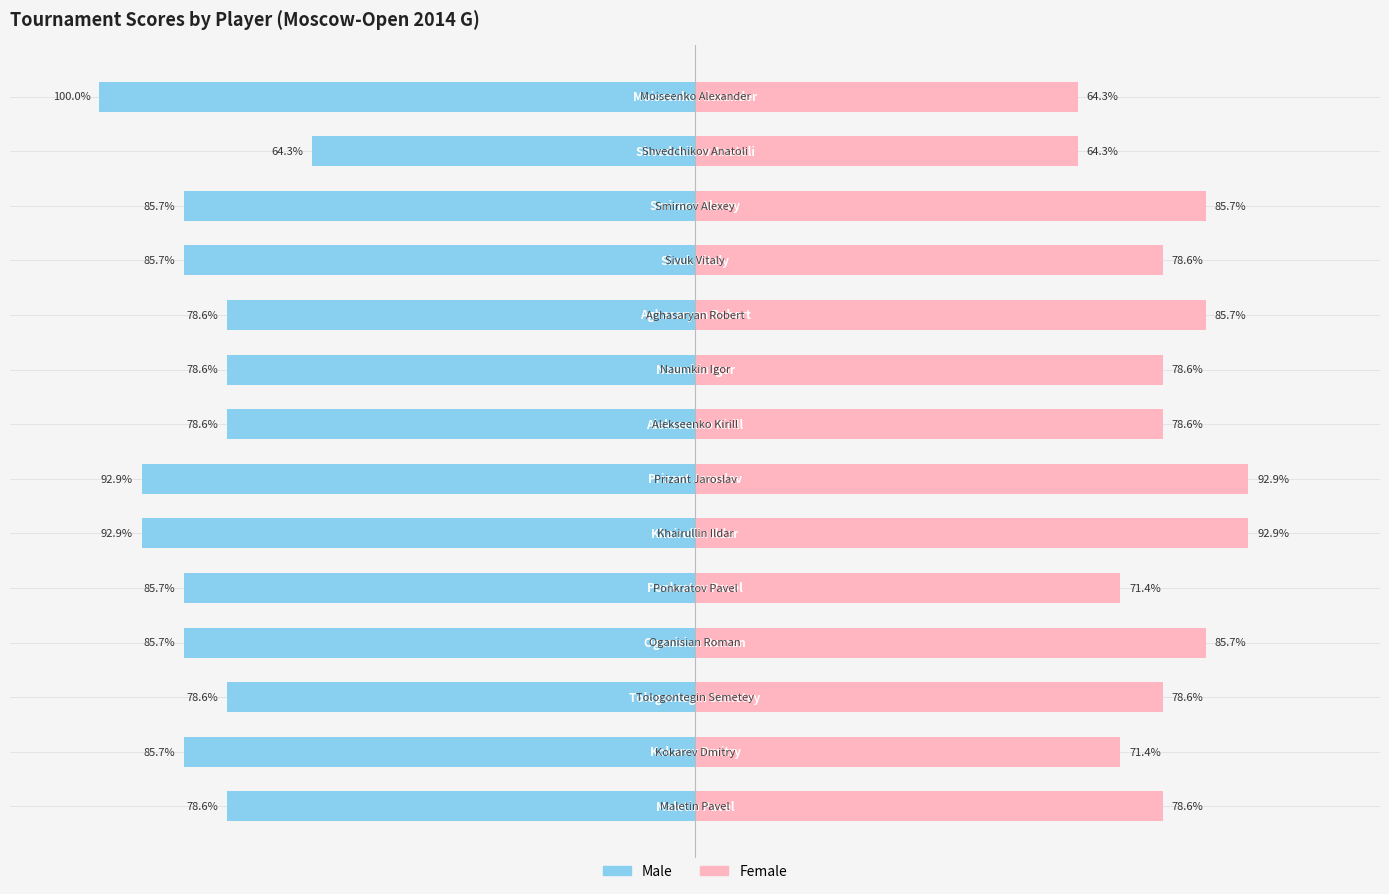

What is the difference between the maximum and minimum values in the Male series?

35.7